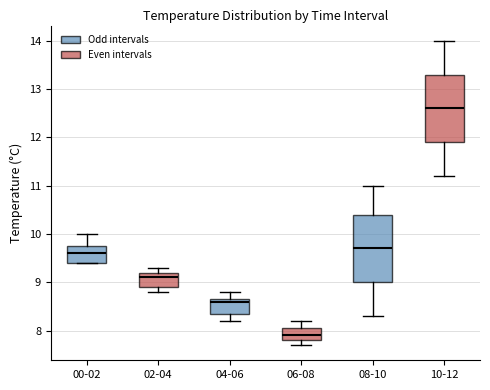

Reading left to right, read every box against the y-axis: the position of its median line, the range the box covers, and the ends of its whiskers. The values are not printed on the chart, so give them approximately, as read against the axis.

00-02: median 9.6, box 9.4 to 9.8, whiskers 9.4 to 10.0
02-04: median 9.1, box 8.9 to 9.2, whiskers 8.8 to 9.3
04-06: median 8.6, box 8.4 to 8.7, whiskers 8.2 to 8.8
06-08: median 7.9, box 7.8 to 8.1, whiskers 7.7 to 8.2
08-10: median 9.7, box 9.0 to 10.4, whiskers 8.3 to 11.0
10-12: median 12.6, box 11.9 to 13.3, whiskers 11.2 to 14.0